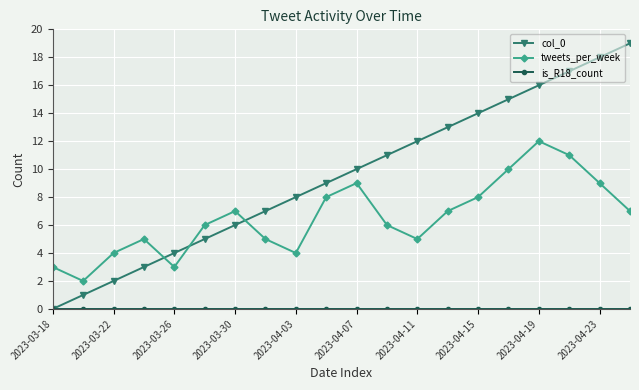

Which series has the widest spread of values?

col_0